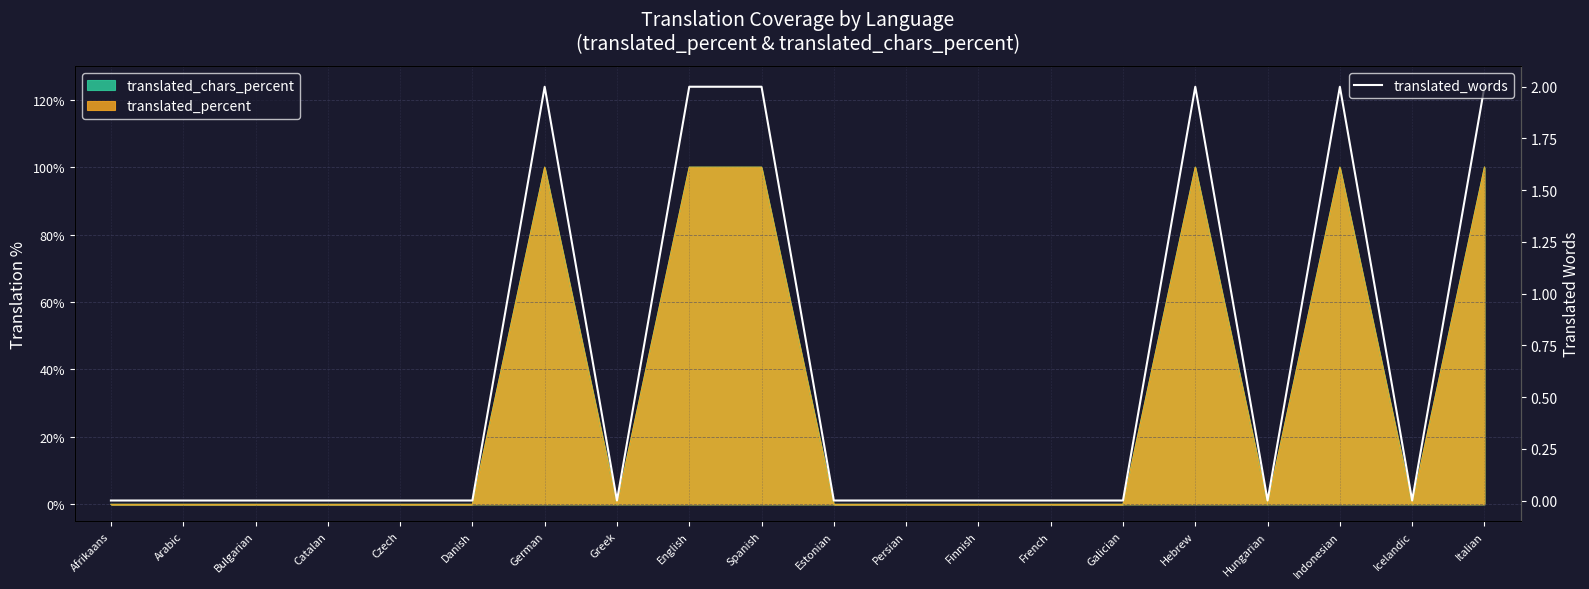

Reading left to right, transcribe all the data shown in this chart.

Afrikaans=0	Arabic=0	Bulgarian=0	Catalan=0	Czech=0	Danish=0	German=2	Greek=0	English=2	Spanish=2	Estonian=0	Persian=0	Finnish=0	French=0	Galician=0	Hebrew=2	Hungarian=0	Indonesian=2	Icelandic=0	Italian=2